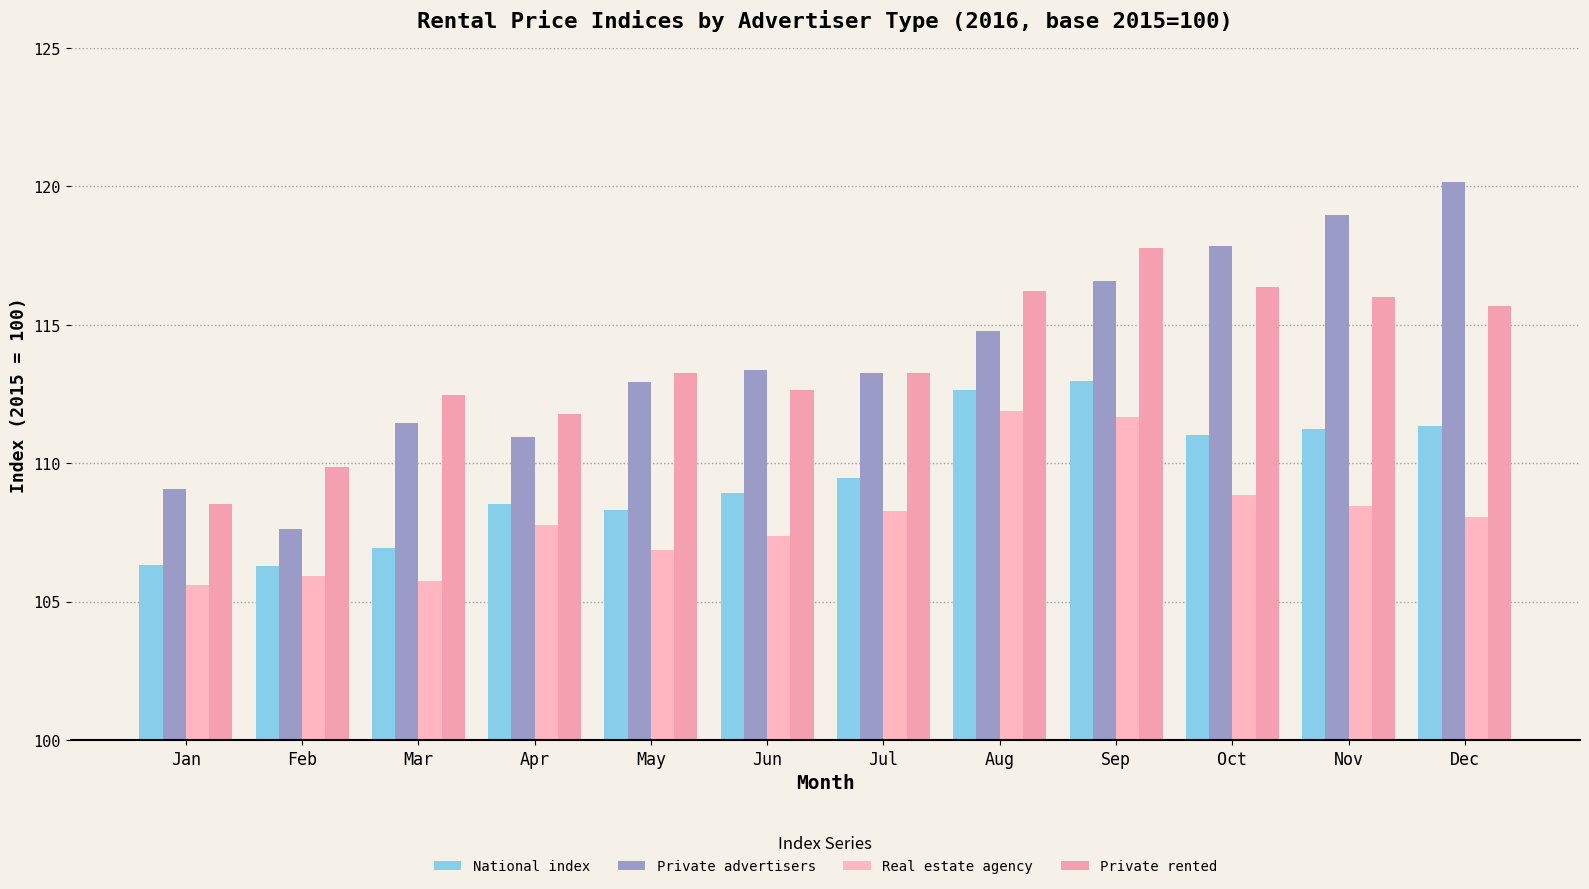

What is the difference between the second highest and minimum values in the Private rented series?

7.8